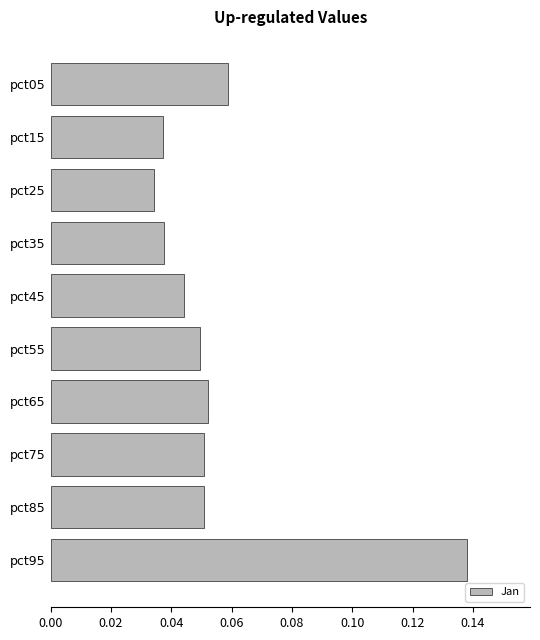

The chart shows a value of 0.0 at pct85. True or false?

False